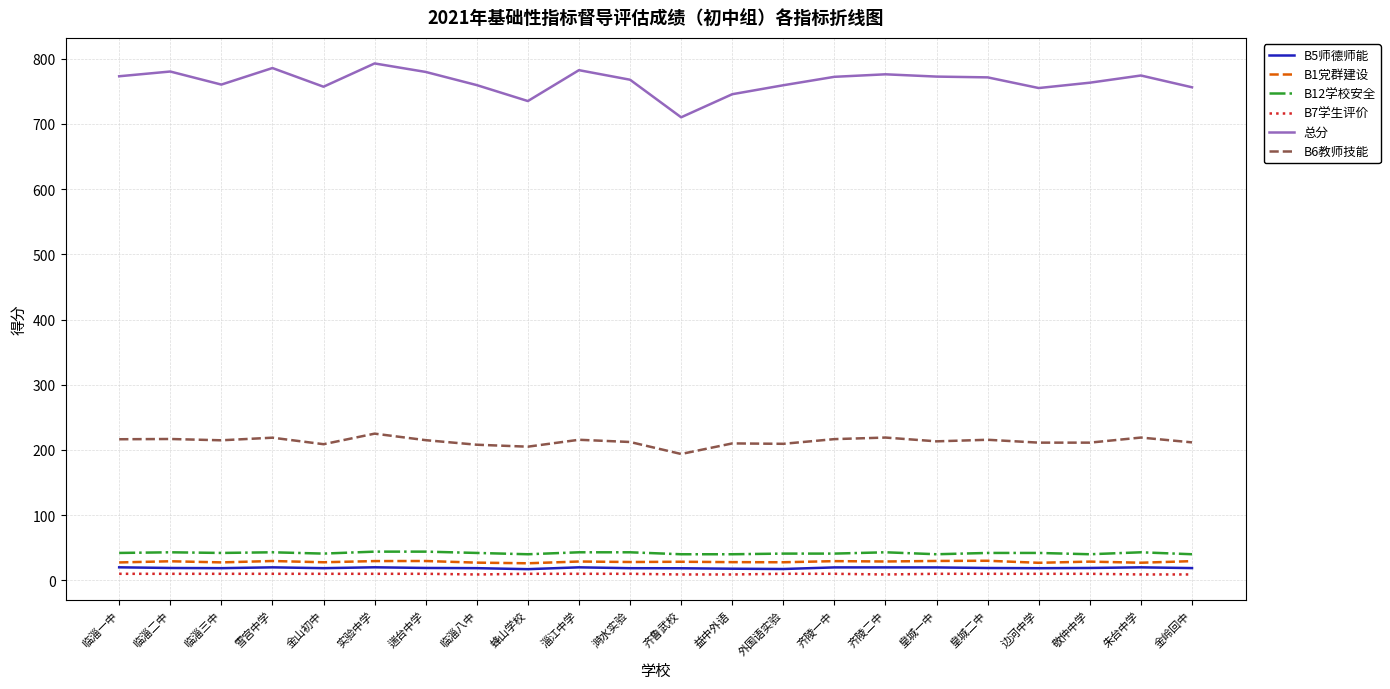

Rank the series by their maximum value, from highest to lowest.

总分, B6教师技能, B12学校安全, B1党群建设, B5师德师能, B7学生评价